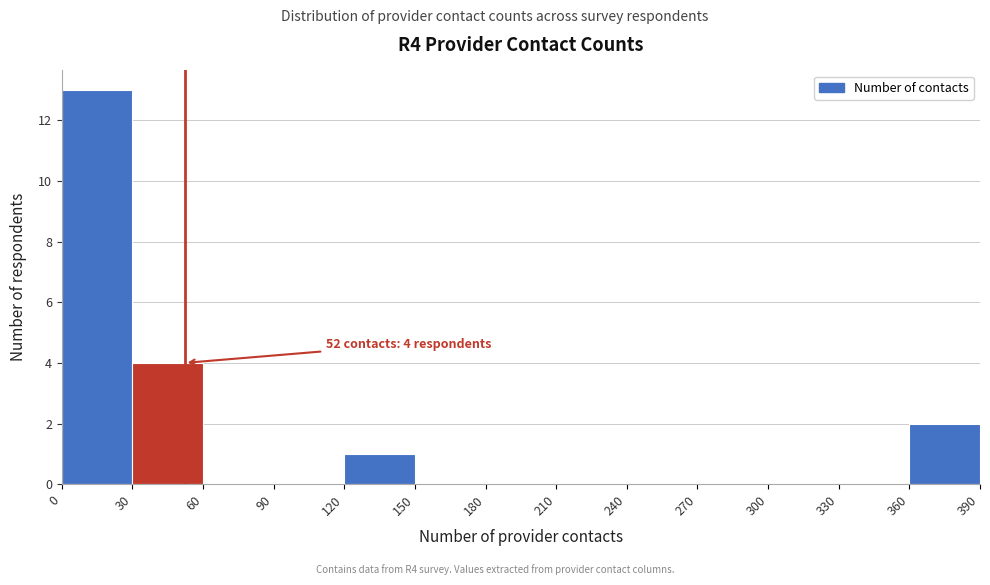

Which range on the x-axis has the tallest bar?

0 to 30